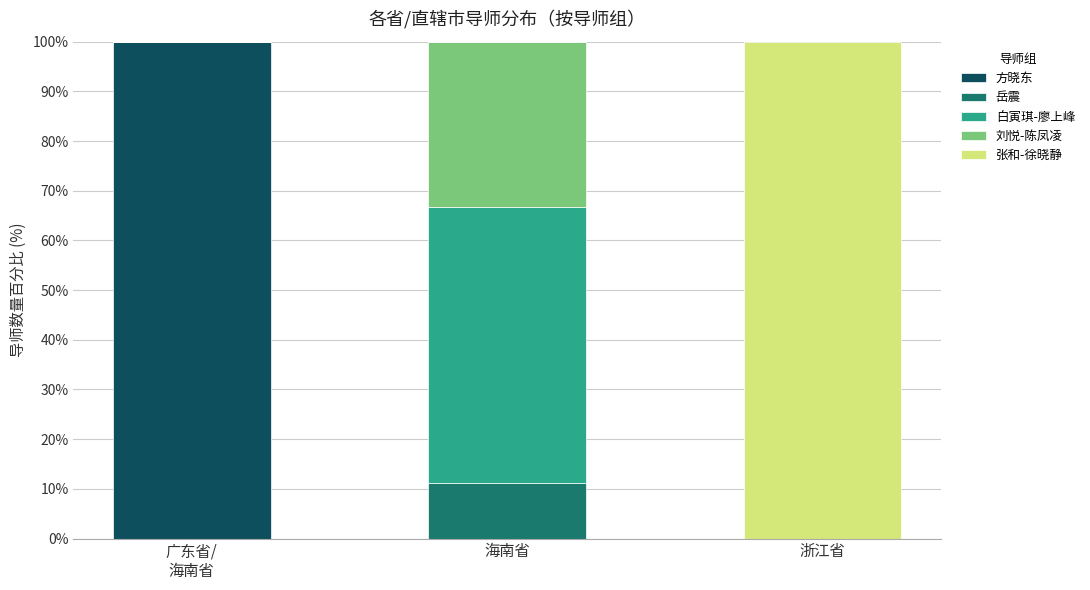

What is the sum of all 方晓东 values?

100.0